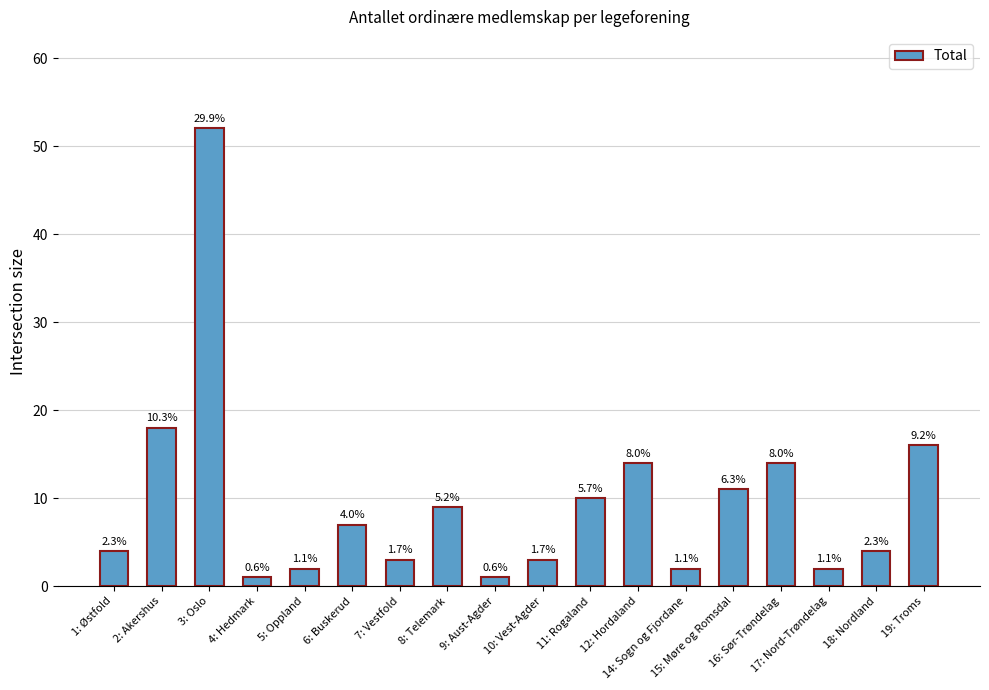

List the labels in order of value, largest first.

3: Oslo, 2: Akershus, 19: Troms, 12: Hordaland, 16: Sør-Trøndelag, 15: Møre og Romsdal, 11: Rogaland, 8: Telemark, 6: Buskerud, 1: Østfold, 18: Nordland, 7: Vestfold, 10: Vest-Agder, 5: Oppland, 14: Sogn og Fjordane, 17: Nord-Trøndelag, 4: Hedmark, 9: Aust-Agder